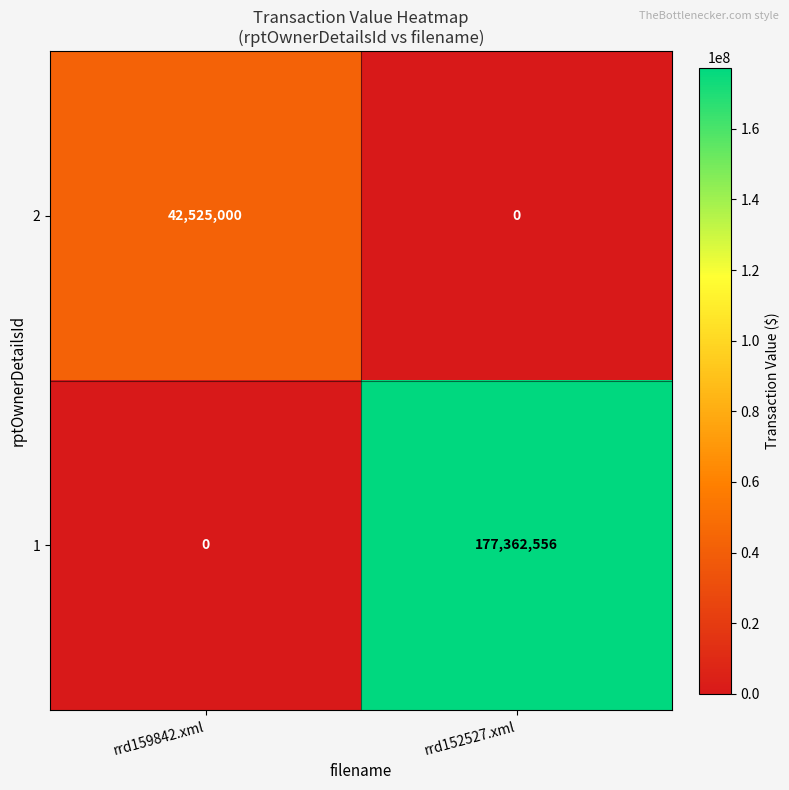

List the series in order of their overall mean, highest first.

1, 2